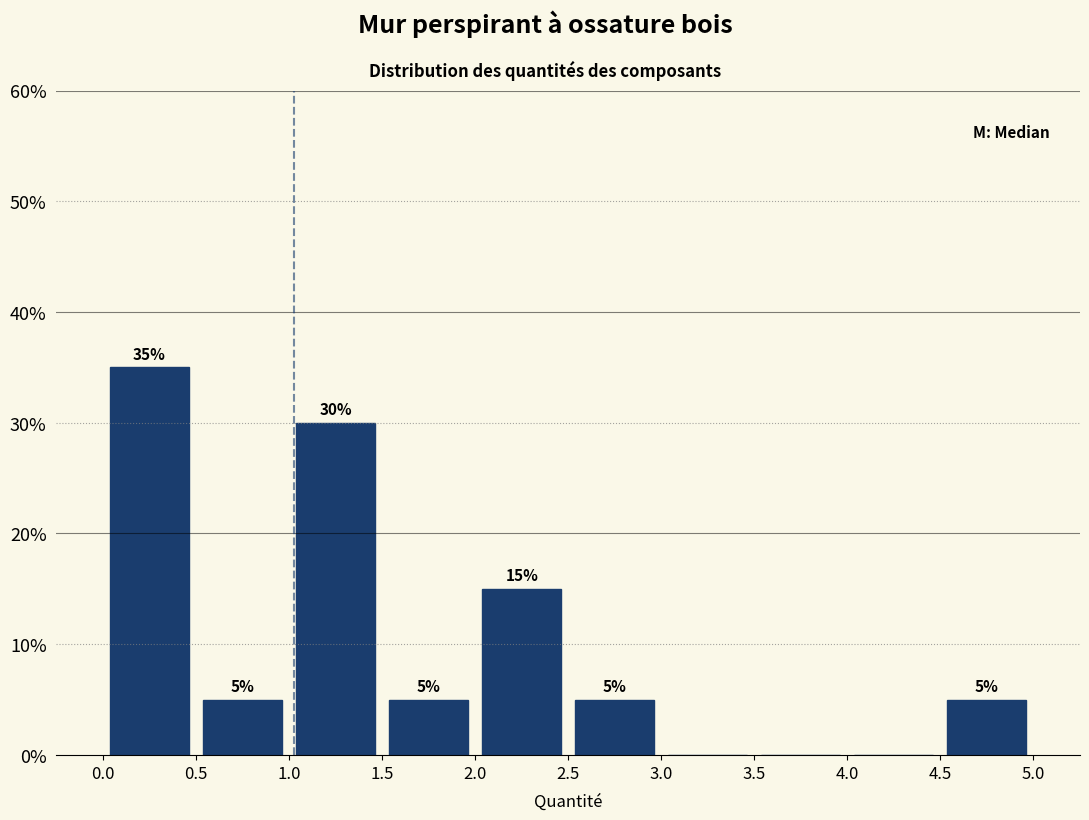

Over which range of the x-axis is the bar tallest?

0.0 to 0.5